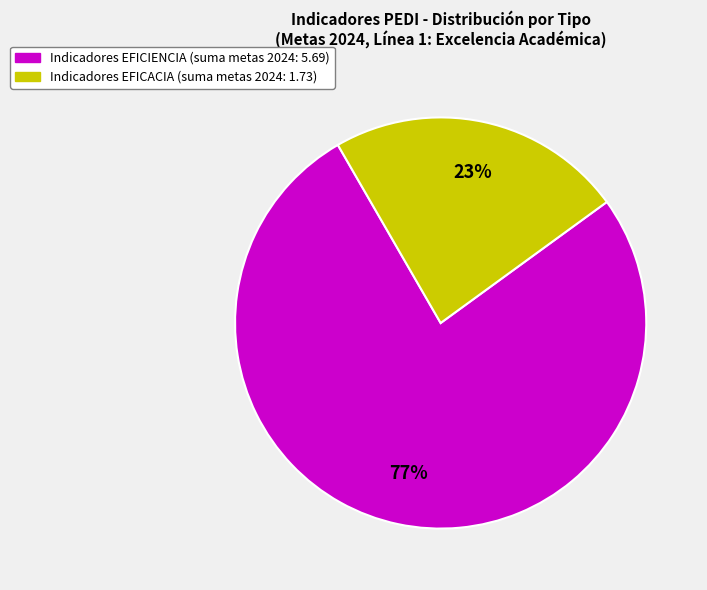

To the nearest percent, what is the average slice percentage?

50%